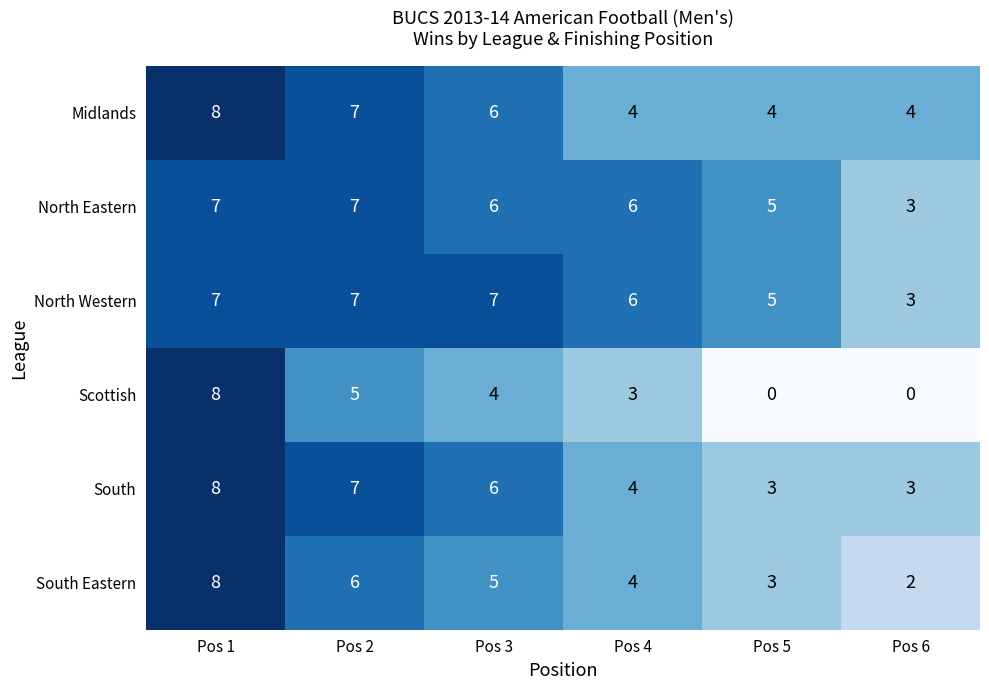

Which series changed the most between Pos 1 and Pos 5?

Scottish